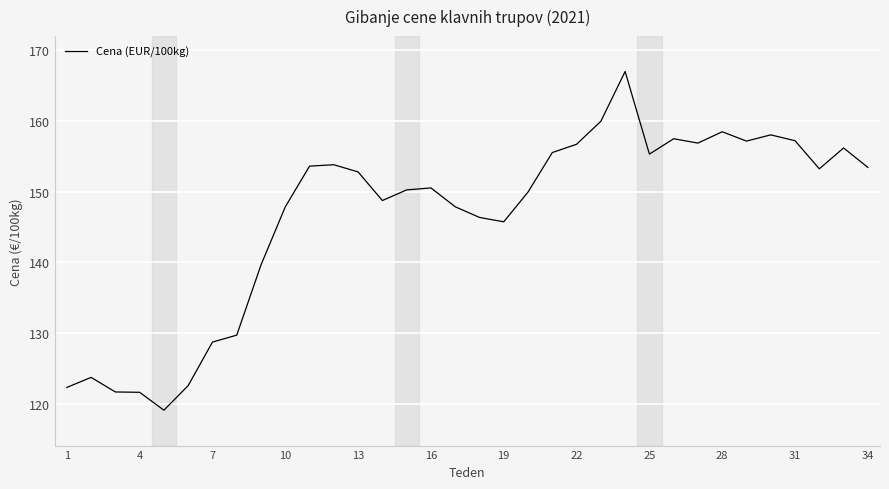

What is the difference between the maximum and minimum values?

47.9